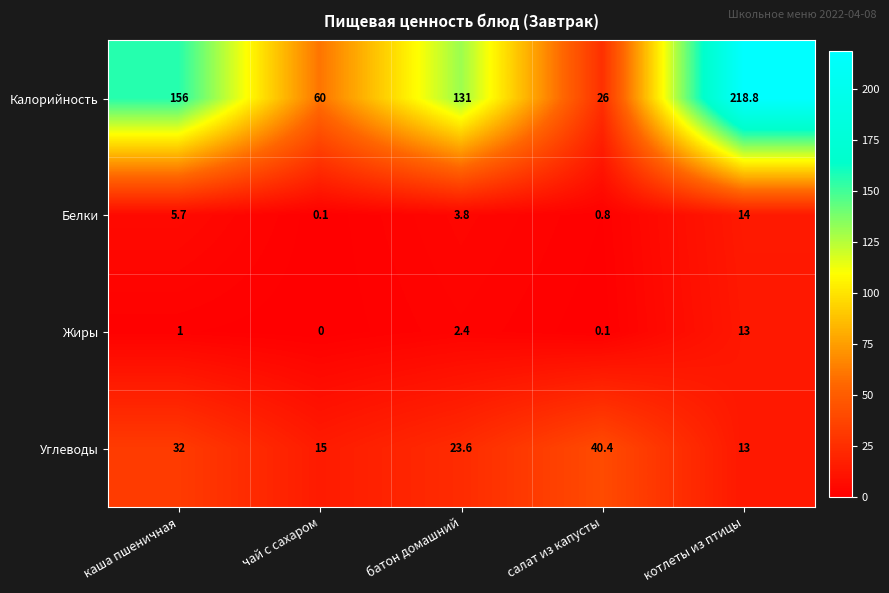

What is the difference between the highest and lowest values at котлеты из птицы?

205.8